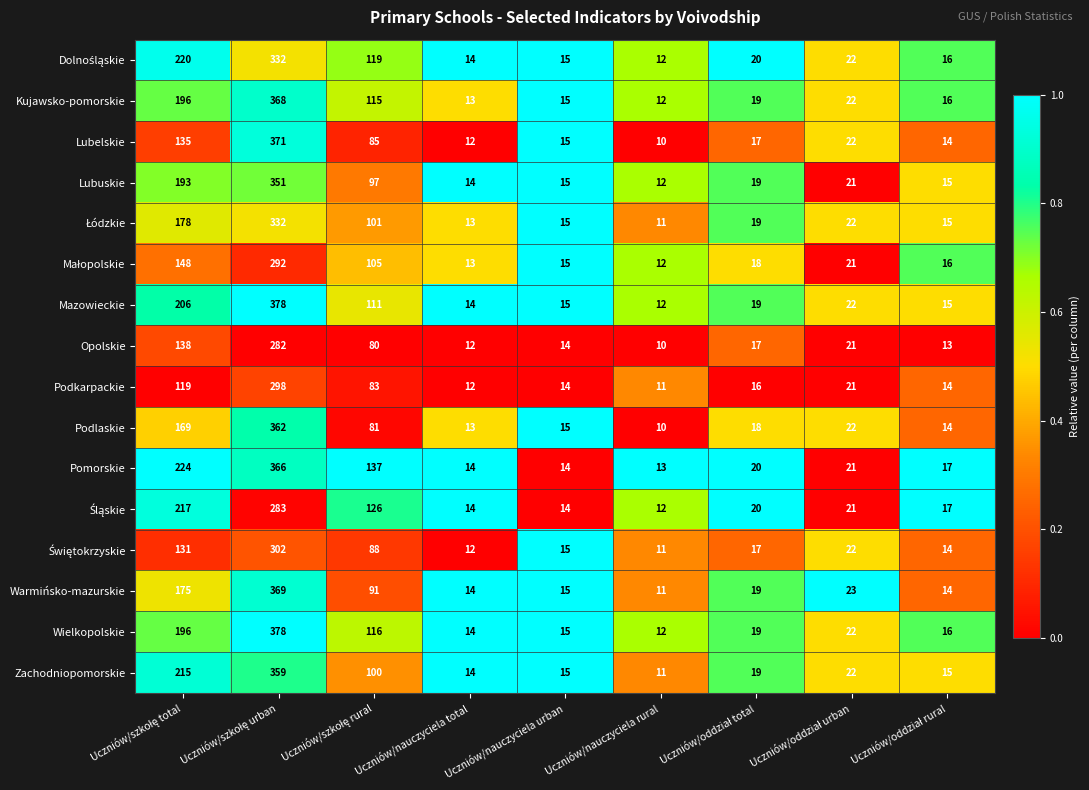

At how many categories does at least one series exceed 55?

3